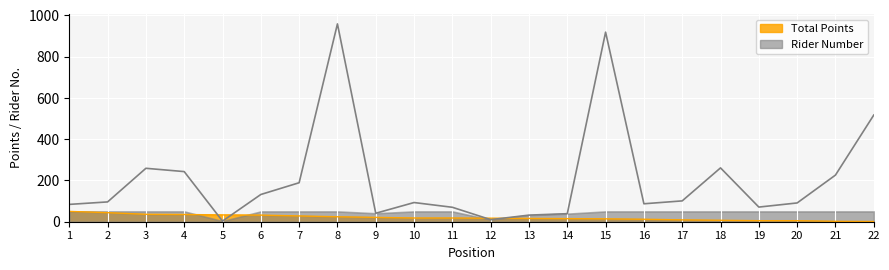

Does the chart display data point markers on the line(s)?

No